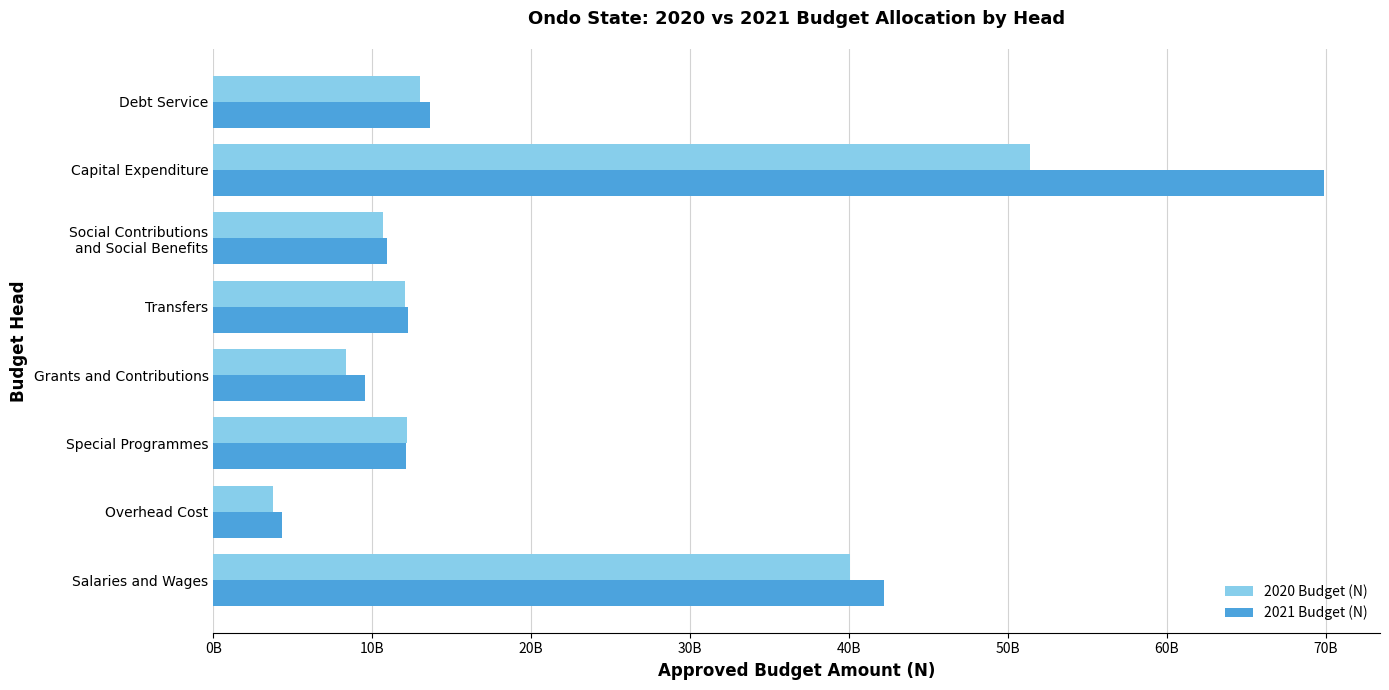

What position from the left is Debt Service?

8